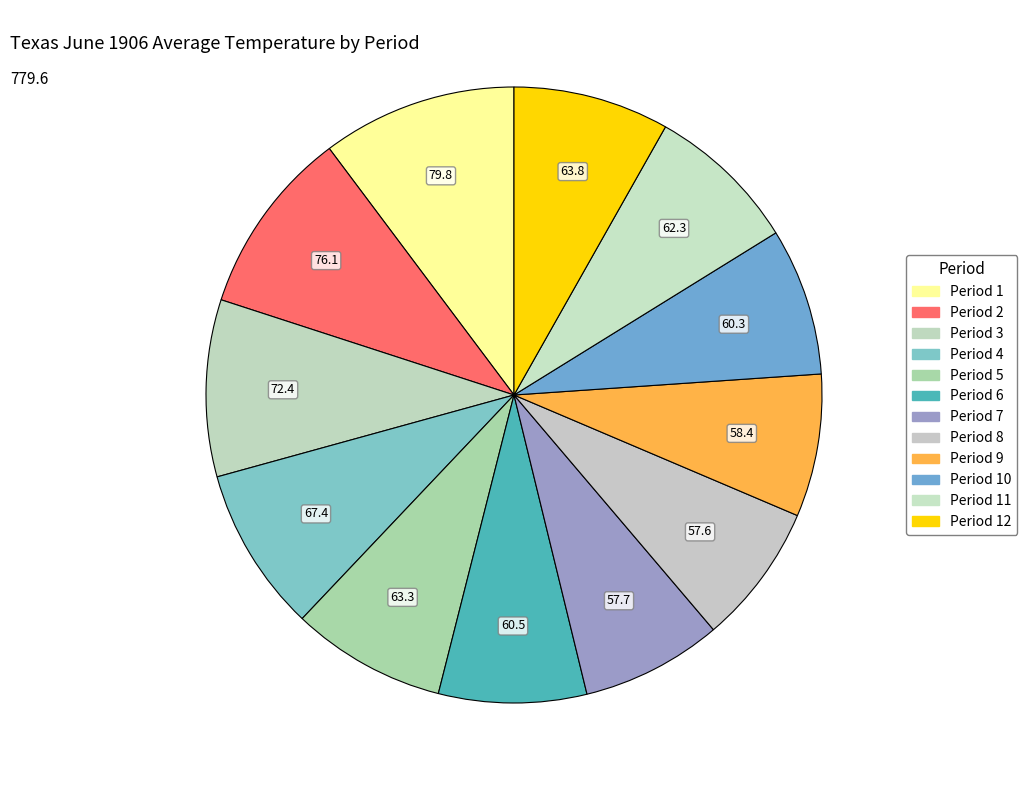

How many slices are in this pie chart?

12